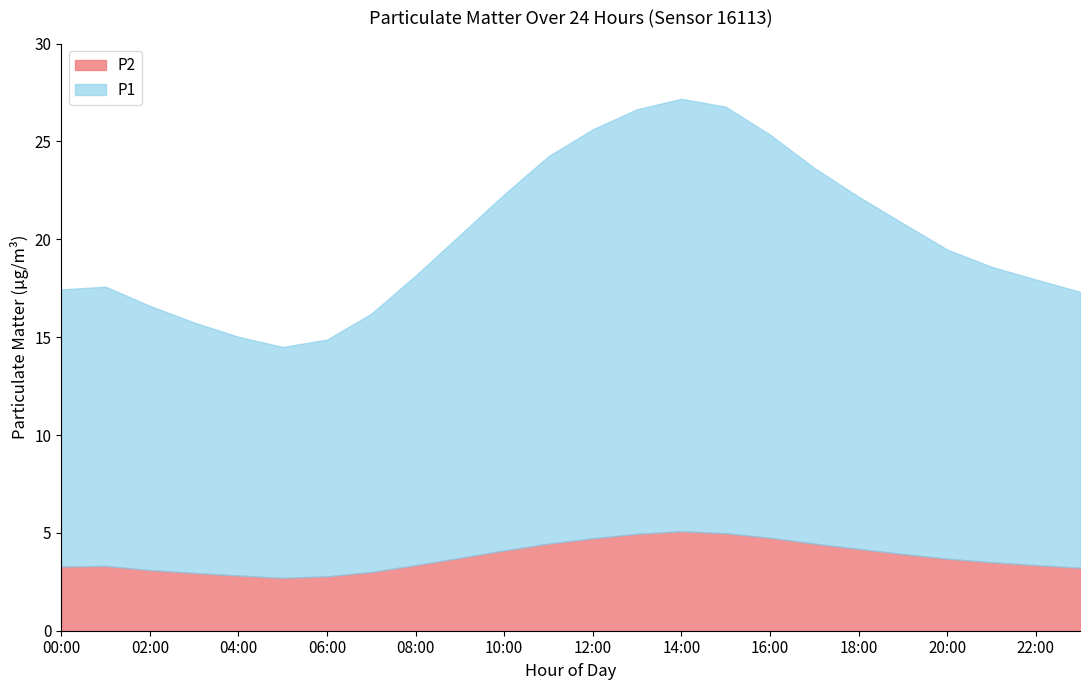

Rank the categories by P1 value from highest to lowest.

14:00, 15:00, 13:00, 16:00, 12:00, 11:00, 17:00, 18:00, 10:00, 19:00, 09:00, 20:00, 21:00, 08:00, 22:00, 01:00, 00:00, 23:00, 02:00, 07:00, 03:00, 04:00, 06:00, 05:00